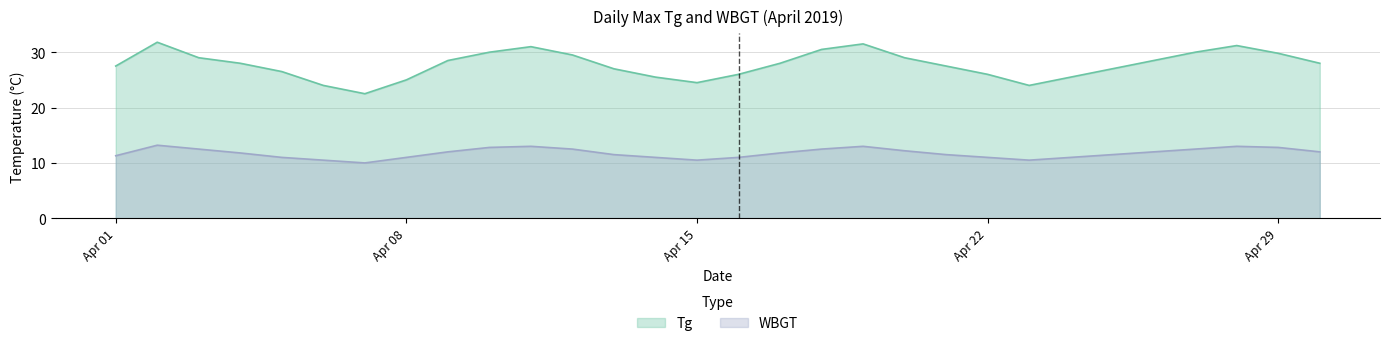

What is the greatest value displayed?

31.8